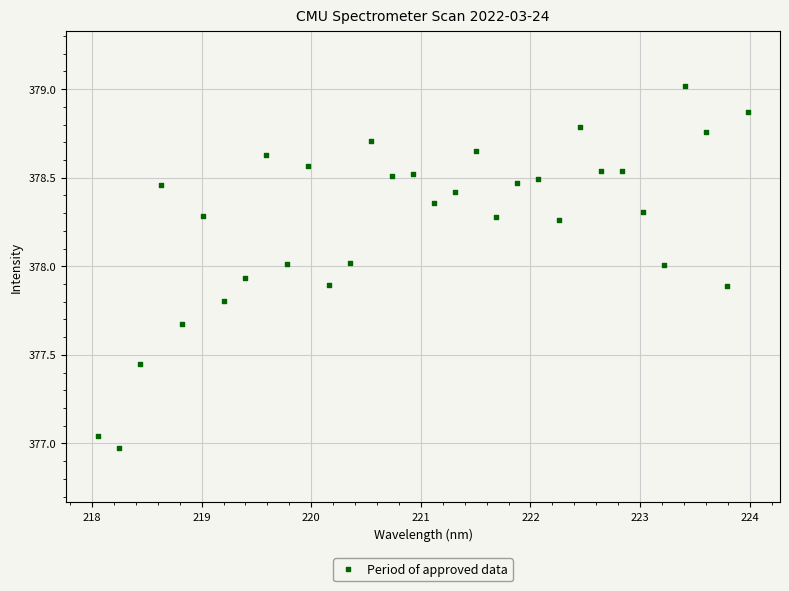

What is the range of X values (max minus min)?

5.9